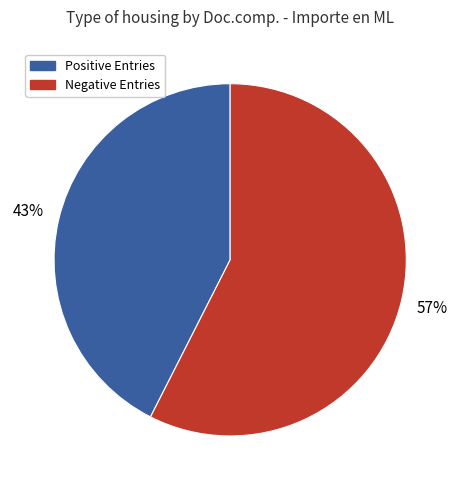

Combined, do Negative Entries and Positive Entries account for over 50%?

Yes